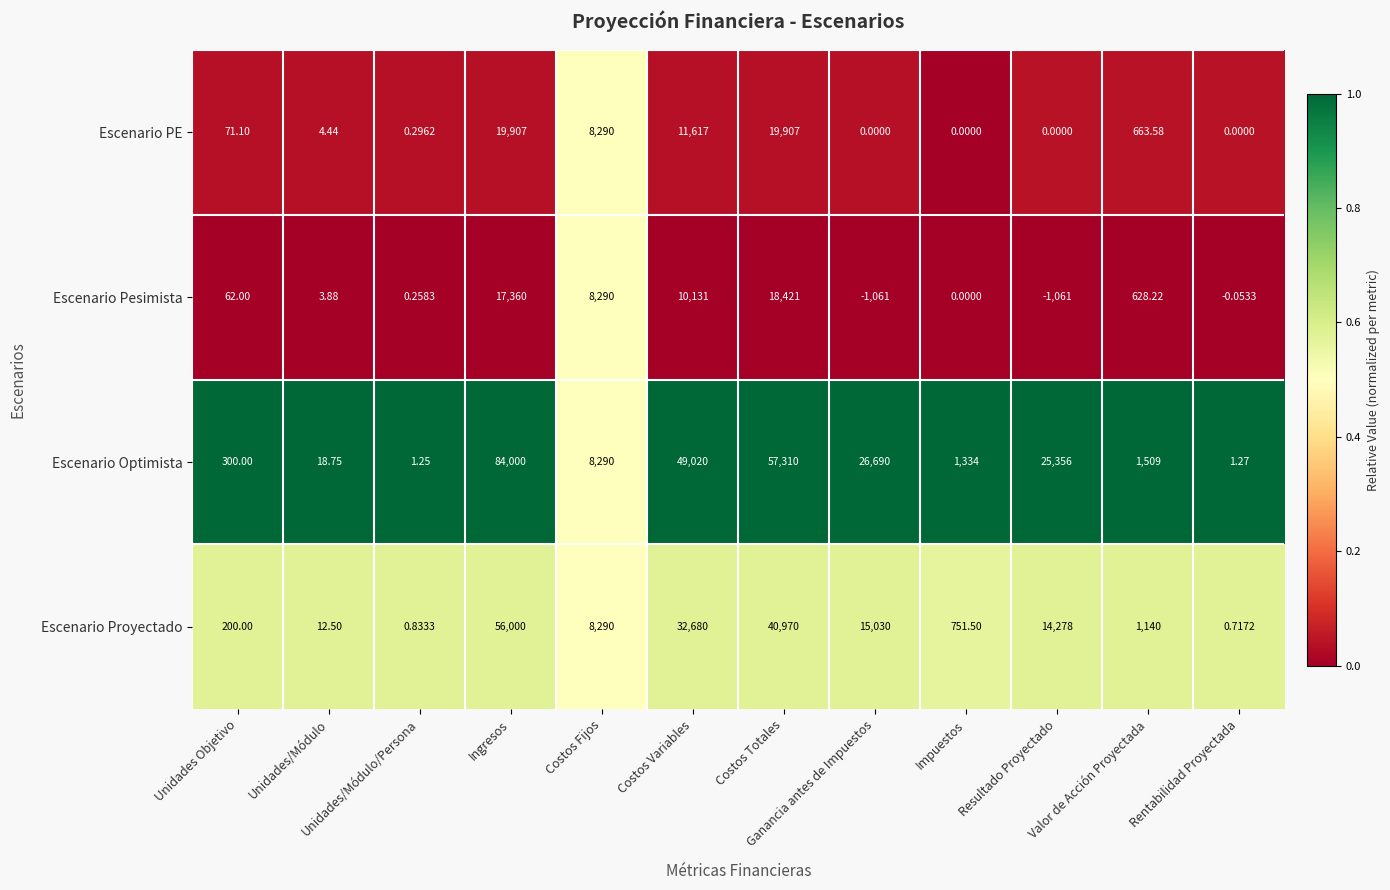

Rank the series by their maximum value, from lowest to highest.

Escenario Pesimista, Escenario PE, Escenario Proyectado, Escenario Optimista